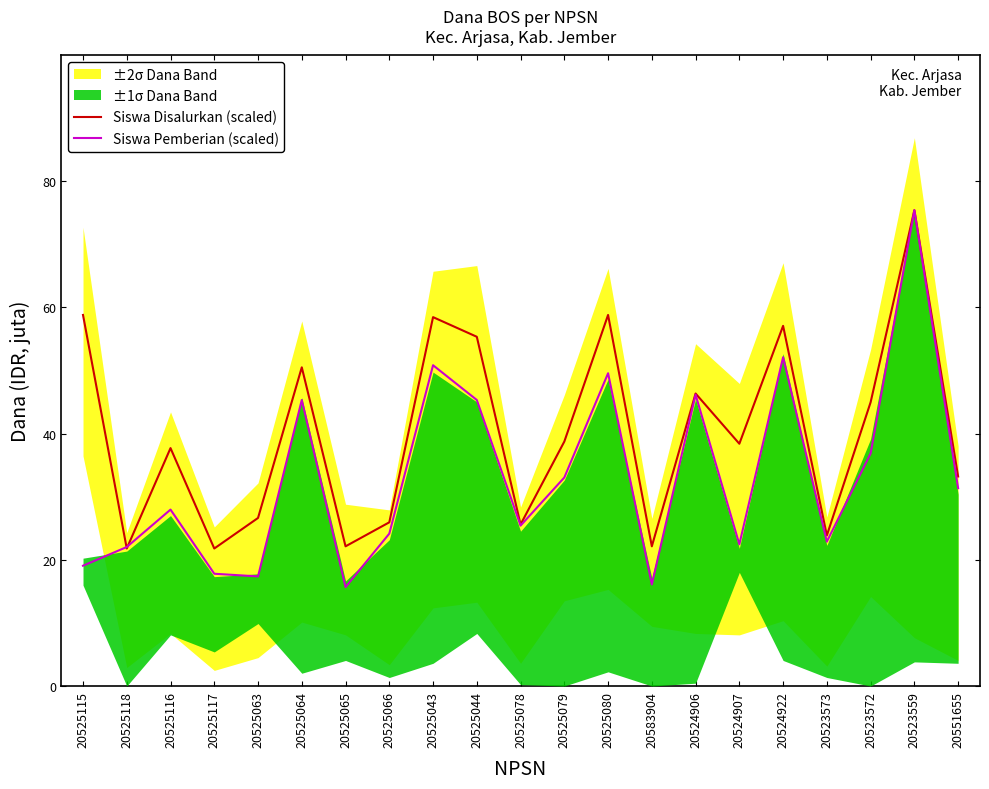

Reading right to left, list all the values displayed in this chart.

Siswa Disalurkan (scaled): 20551655=33.2	20523559=75.4	20523572=44.9	20523573=23.9	20524922=57.0	20524907=38.4	20524906=46.3	20583904=22.1	20525080=58.8	20525079=38.7	20525078=25.6	20525044=55.3	20525043=58.4	20525066=25.9	20525065=22.1	20525064=50.5	20525063=26.6	20525117=21.8	20525116=37.7	20525118=21.8	20525115=58.8
Siswa Pemberian (scaled): 20551655=31.3	20523559=75.4	20523572=36.8	20523573=22.9	20524922=52.1	20524907=22.4	20524906=46.2	20583904=16.1	20525080=49.5	20525079=33.0	20525078=25.4	20525044=45.3	20525043=50.8	20525066=24.1	20525065=15.7	20525064=45.3	20525063=17.4	20525117=17.8	20525116=27.9	20525118=22.0	20525115=19.1